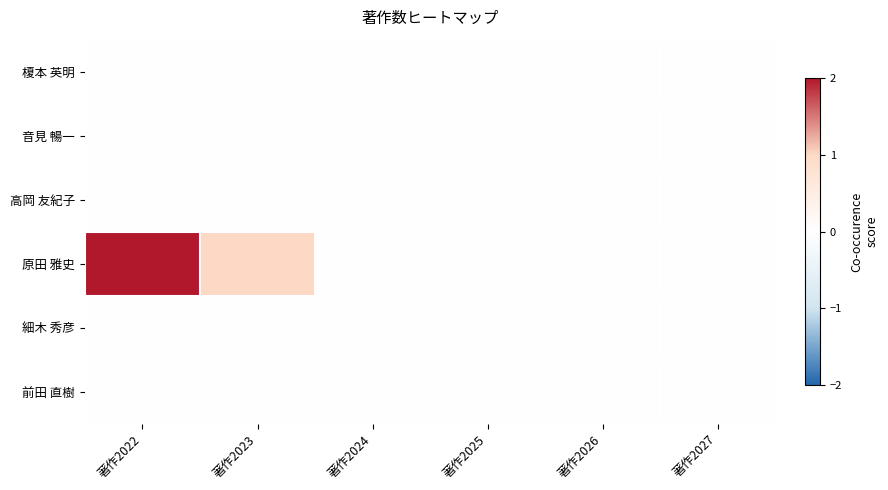

Rank the series at 著作2022 from highest to lowest value.

原田 雅史, 榎本 英明, 音見 暢一, 高岡 友紀子, 細木 秀彦, 前田 直樹